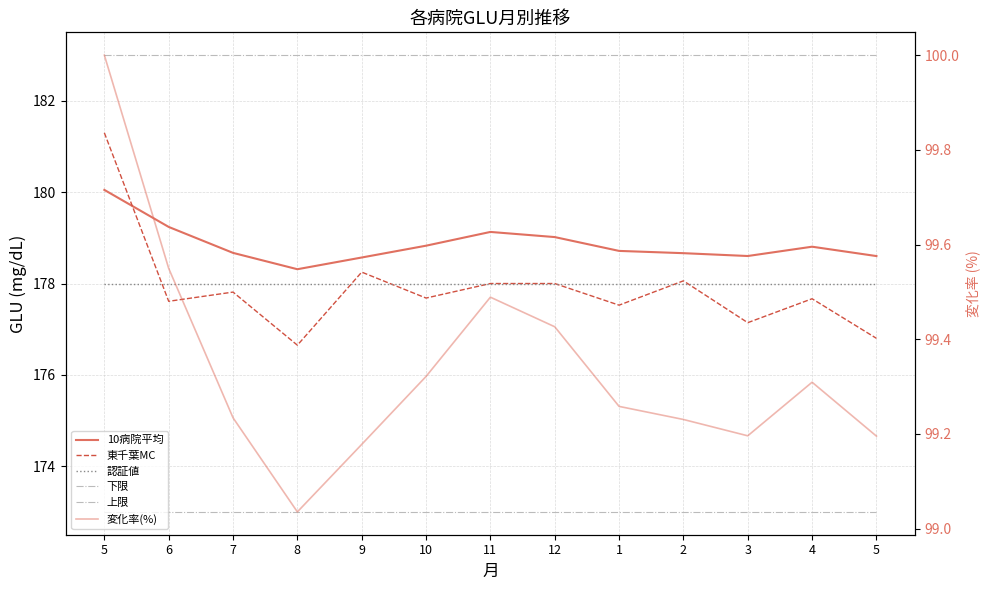

What is the difference between the maximum and minimum values in the 変化率(%) series?

1.0